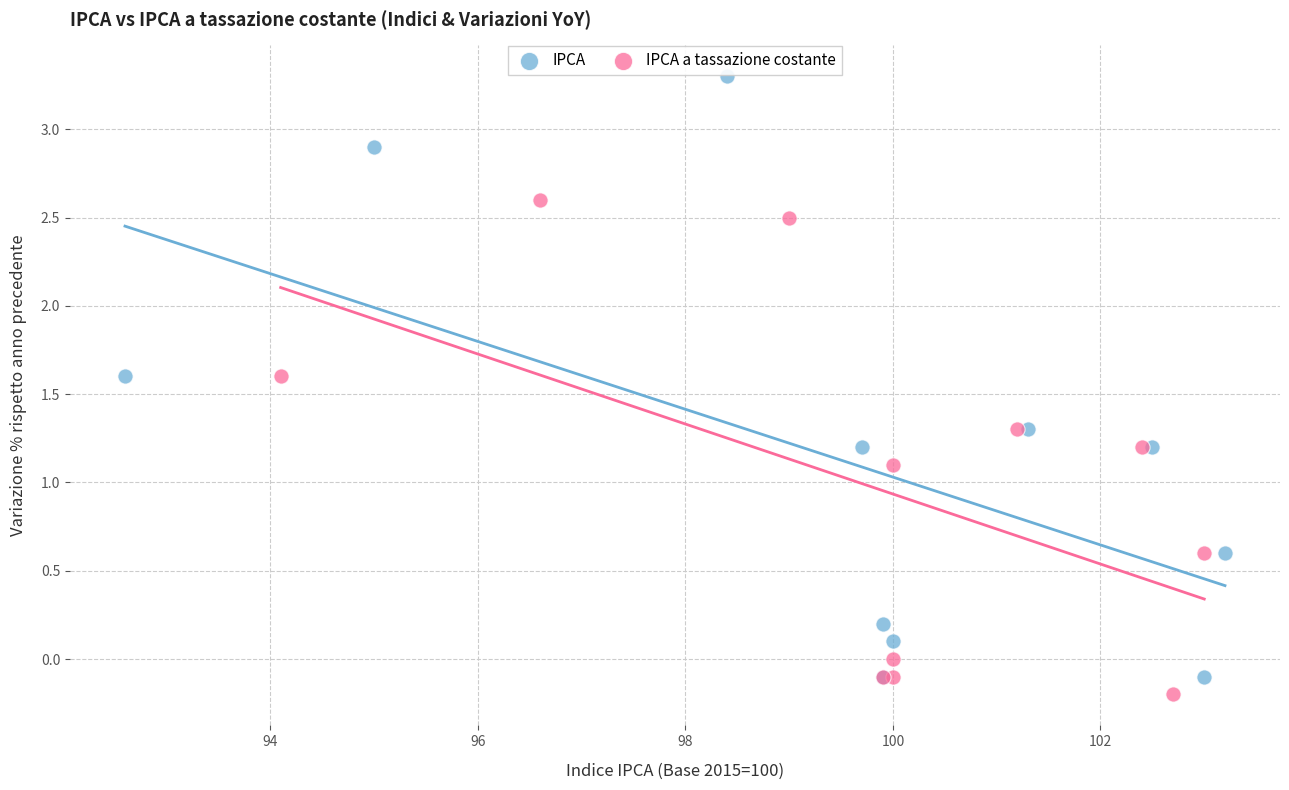

Which series contains the highest Y value?

IPCA